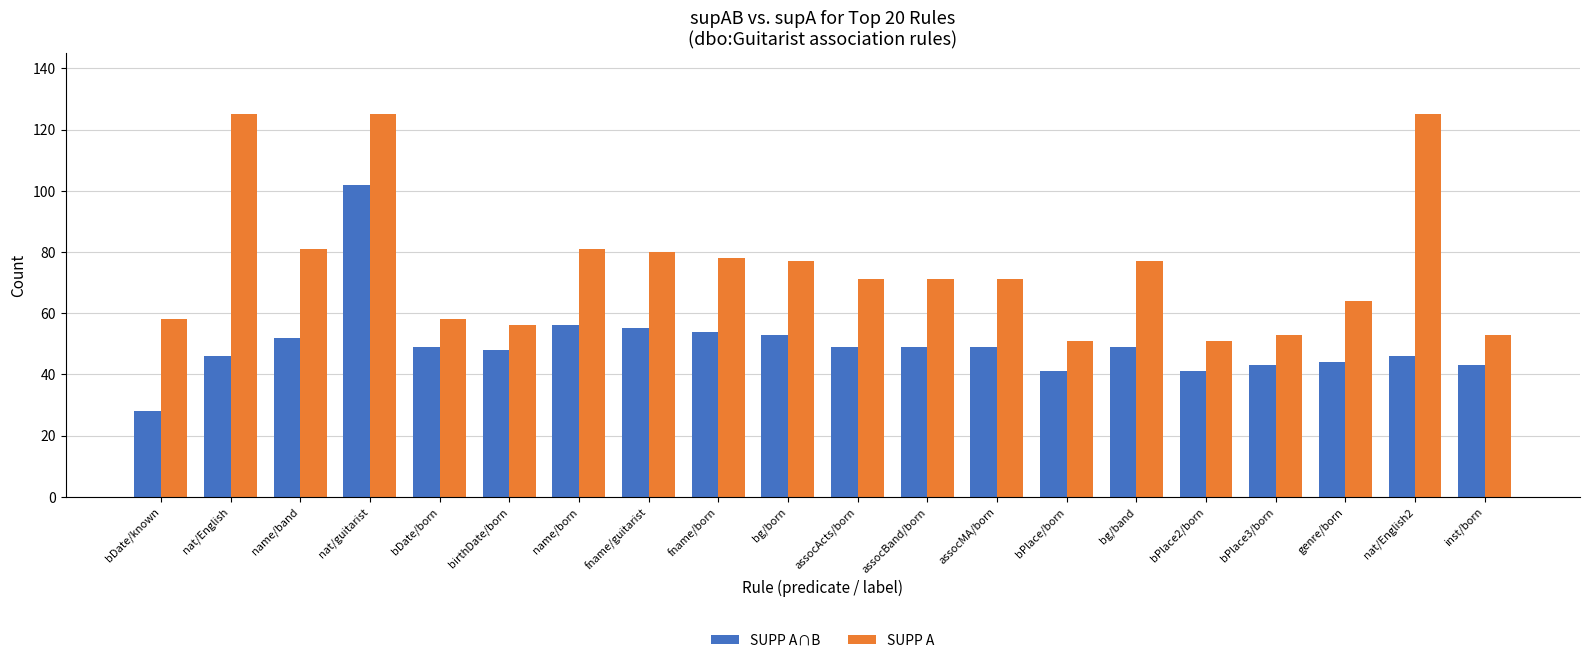

What is the spread (max minus min) of values at inst/born?

10